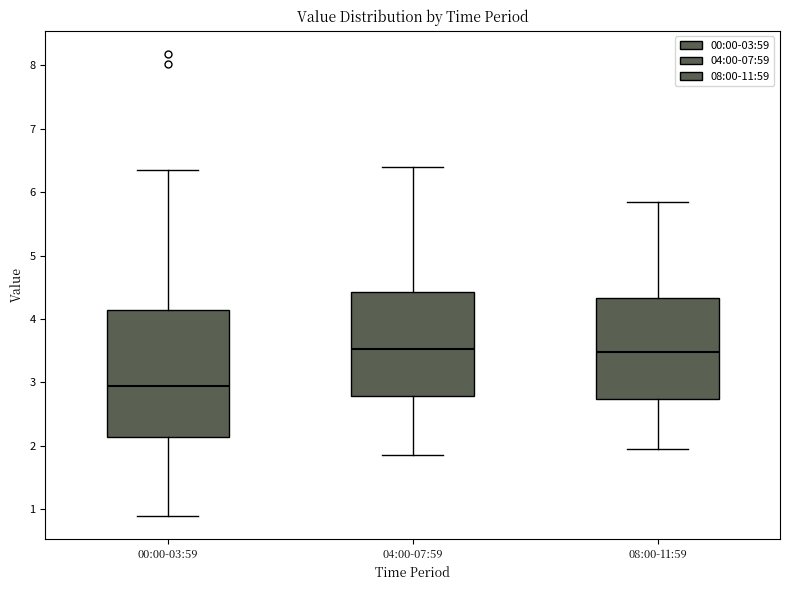

Where is the lower edge of the box for 04:00-07:59 on the y-axis? The values are not printed on the chart, so give them approximately, as read against the axis.

2.8